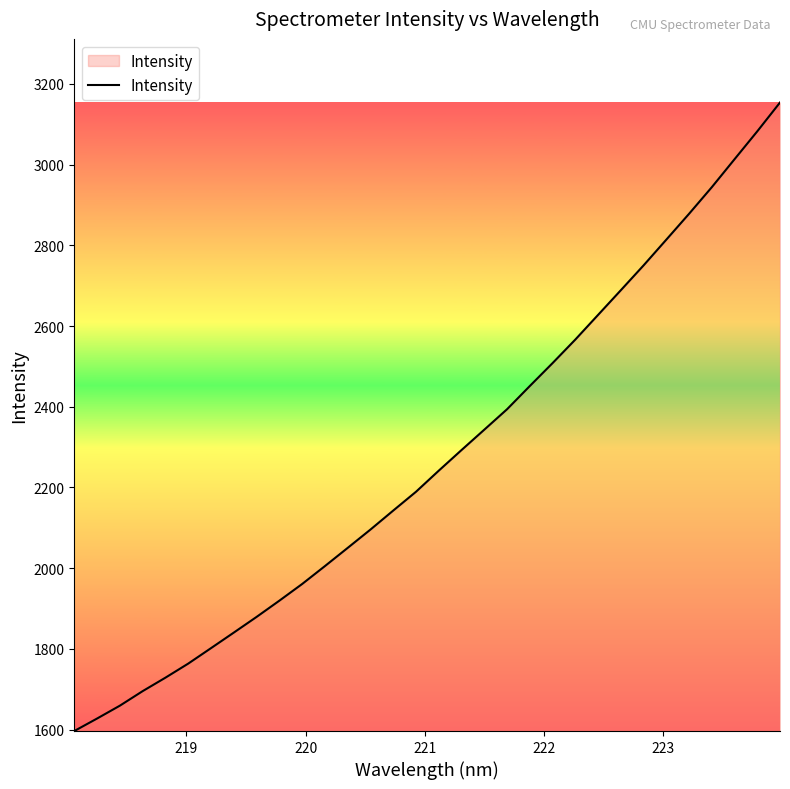

What is the difference between the maximum and minimum values?

1557.8